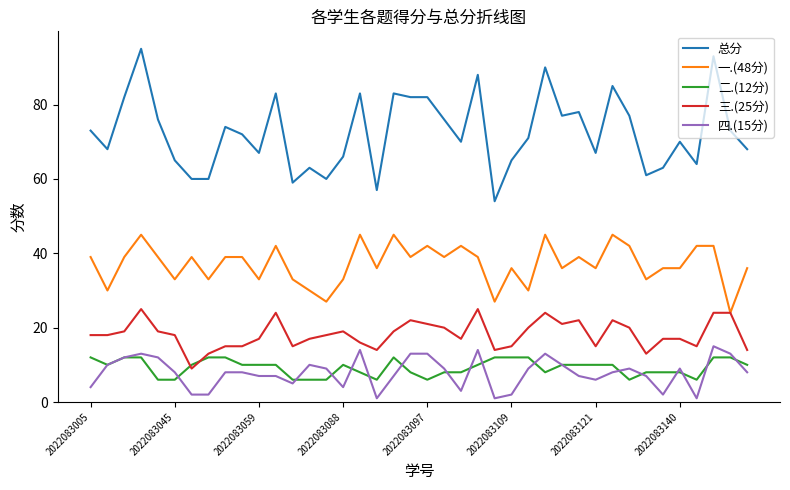

How many lines are shown in the chart?

5